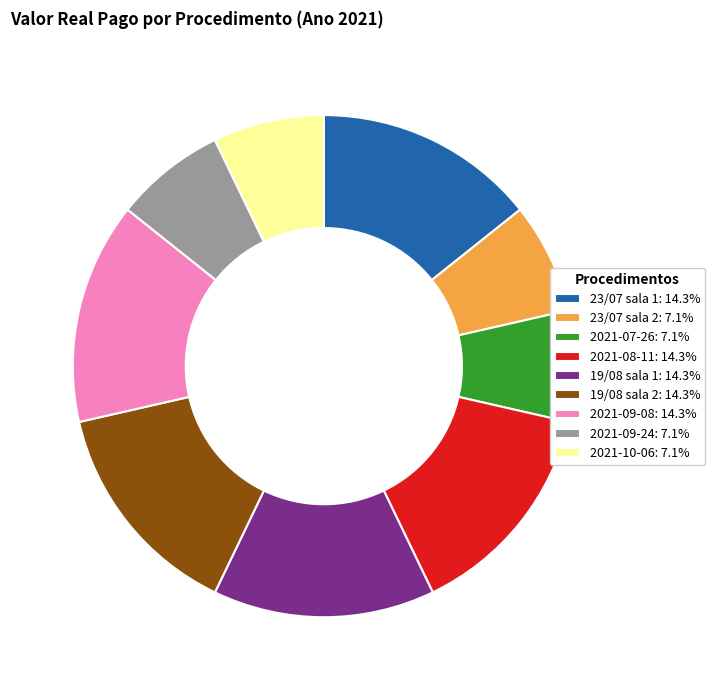

Approximately how many times larger is the value at 19/08 sala 2: 14.3% compared to 19/08 sala 1: 14.3%?

1.0